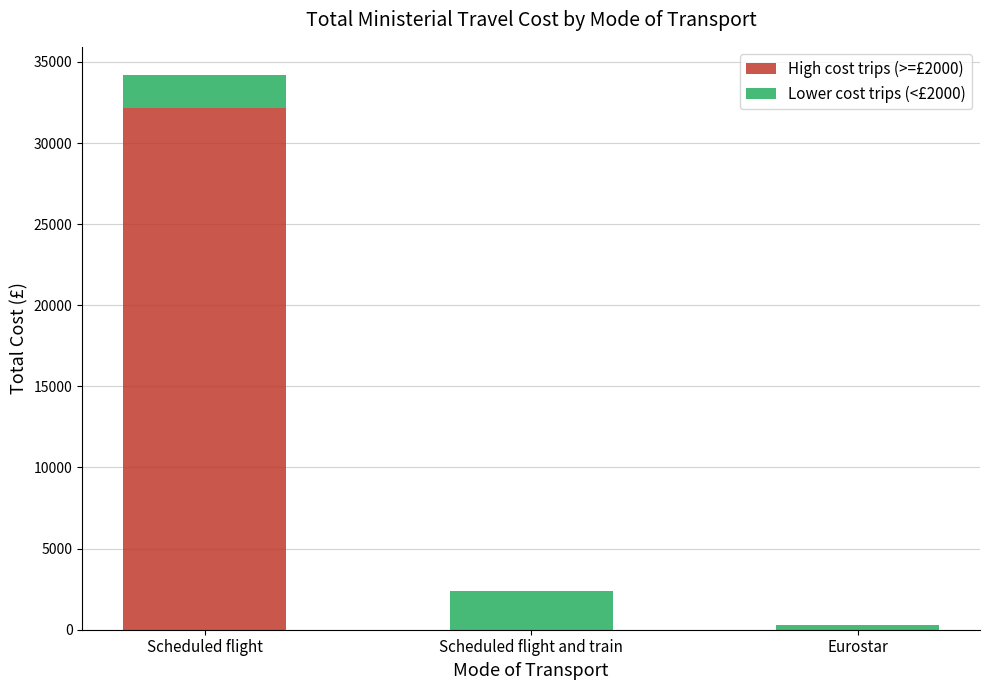

At which label does High cost trips (>=£2000) reach its peak?

Scheduled flight